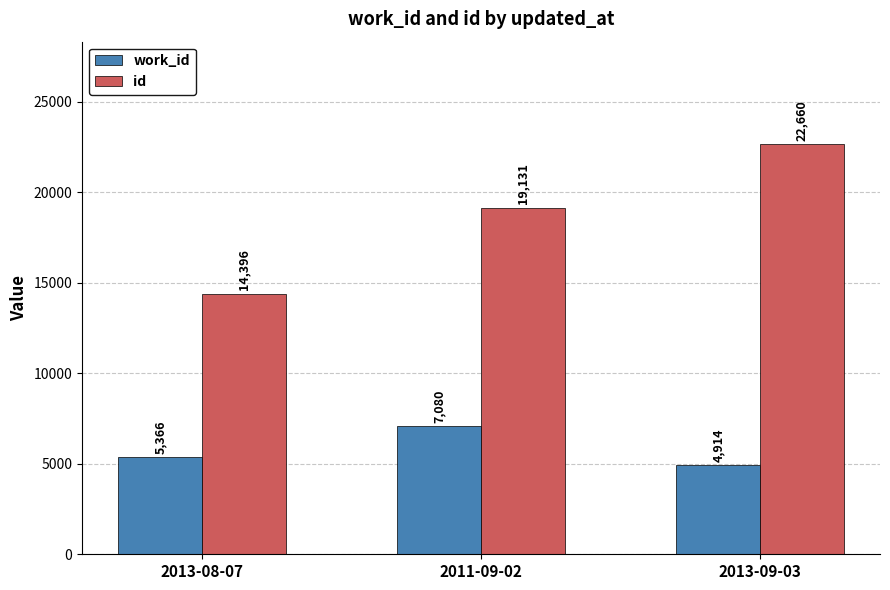

What is the difference between the id values at 2013-08-07 and 2013-09-03?

8264